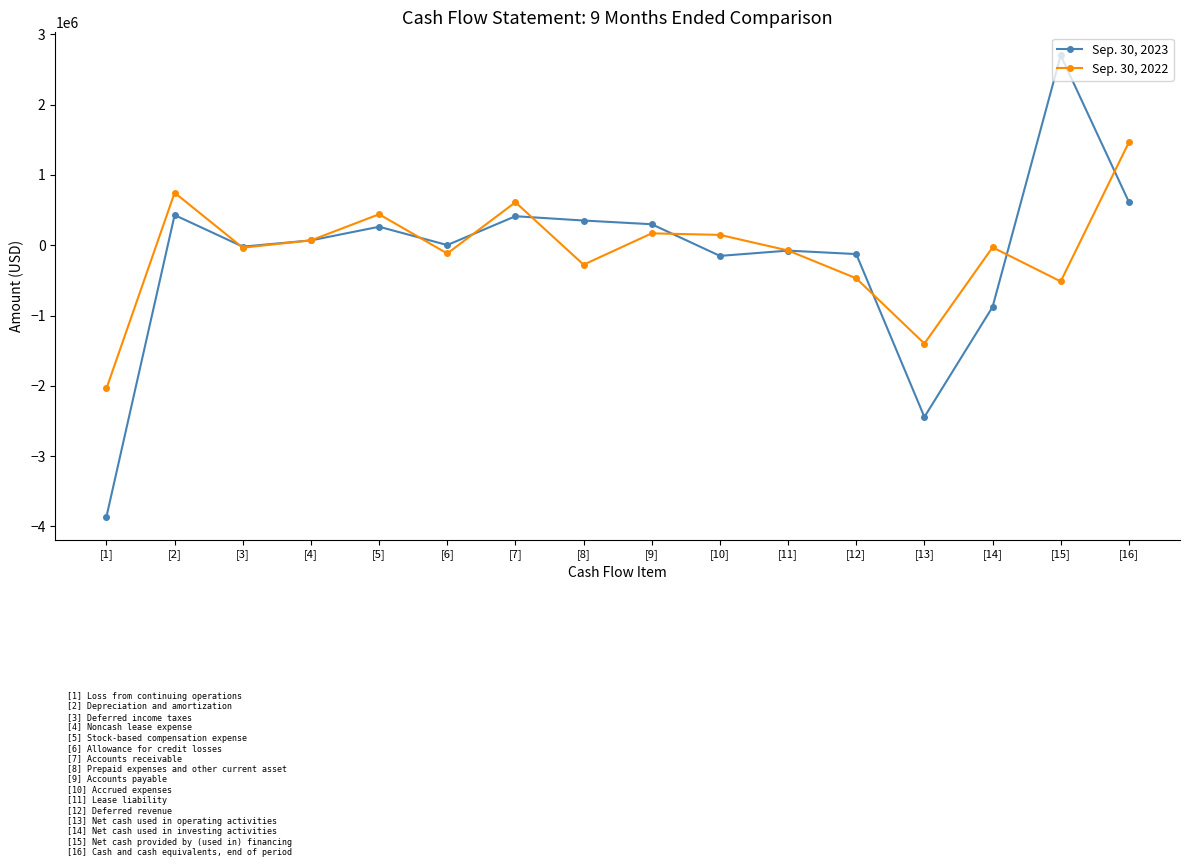

What is the label of the 4th point from the left?

[4]